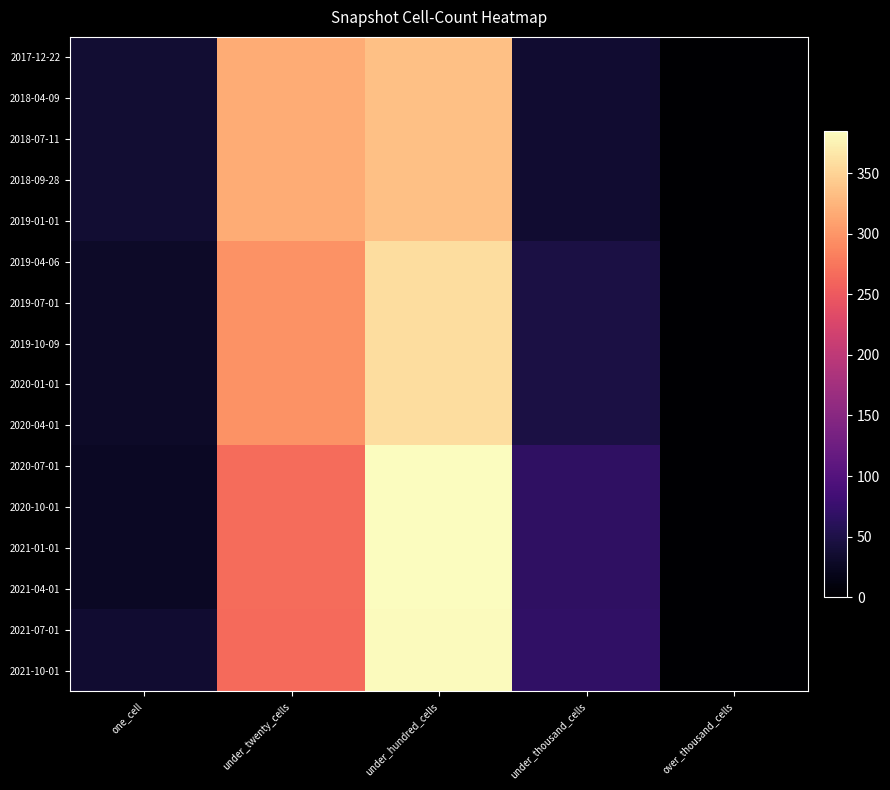

List the series in order of their peak value, lowest first.

2017-12-22, 2018-04-09, 2018-07-11, 2018-09-28, 2019-01-01, 2019-04-06, 2019-07-01, 2019-10-09, 2020-01-01, 2020-04-01, 2021-07-01, 2021-10-01, 2020-07-01, 2020-10-01, 2021-01-01, 2021-04-01